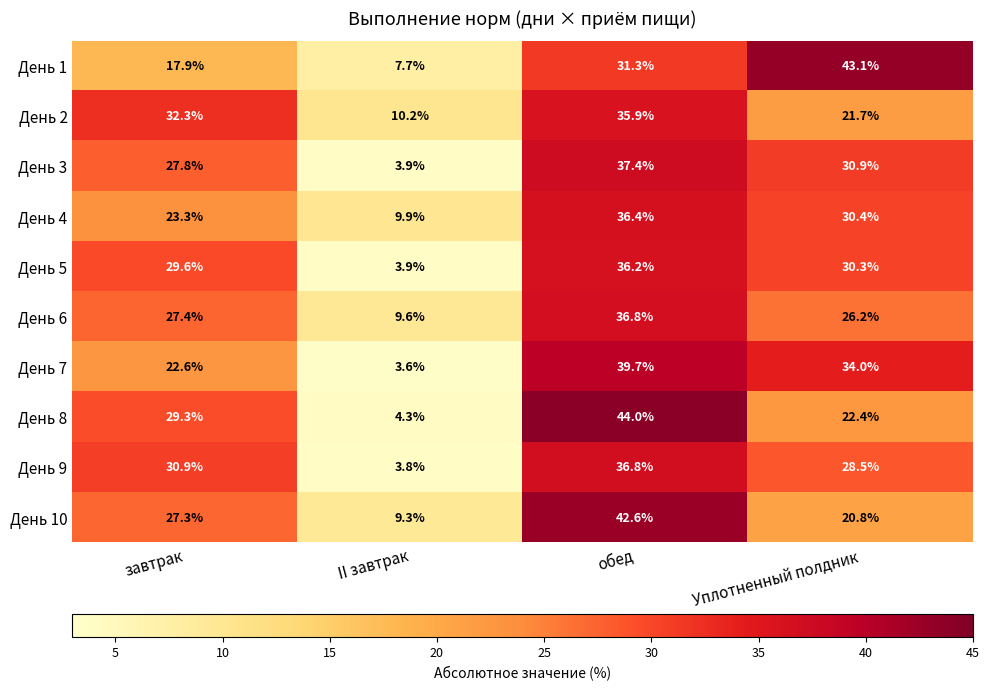

How many distinct data groups are displayed?

10